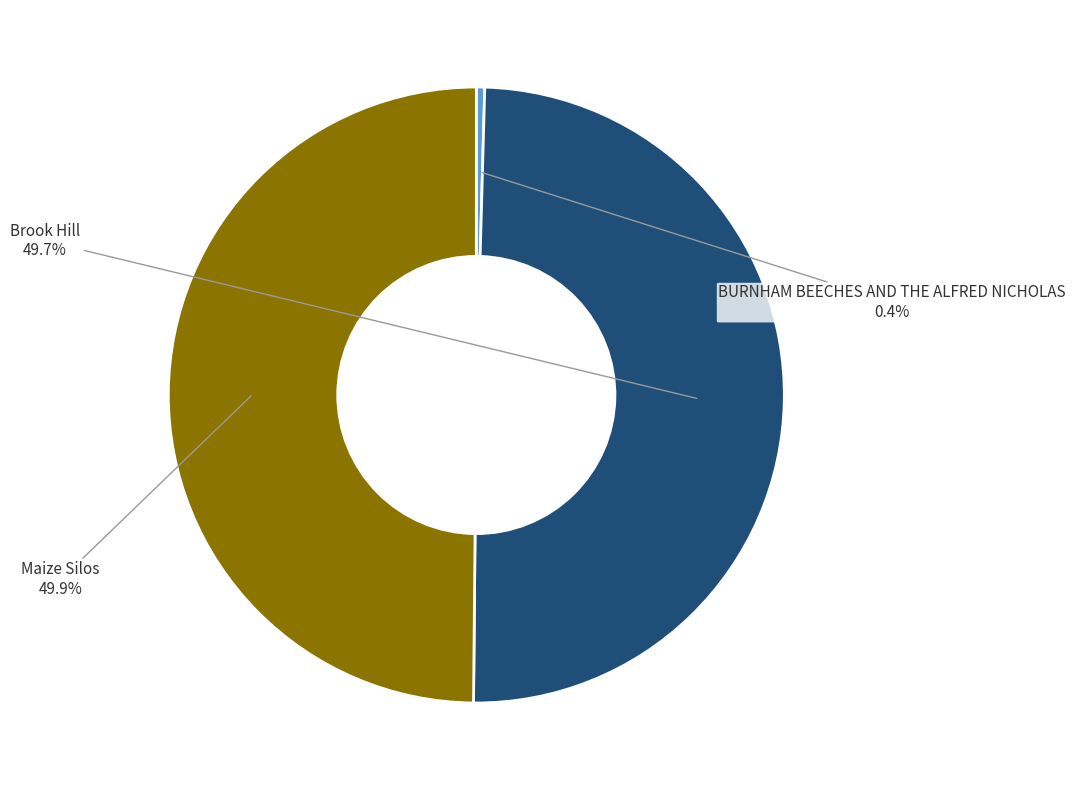

Does BURNHAM BEECHES AND THE ALFRED NICHOLAS account for over 50% of the chart?

No